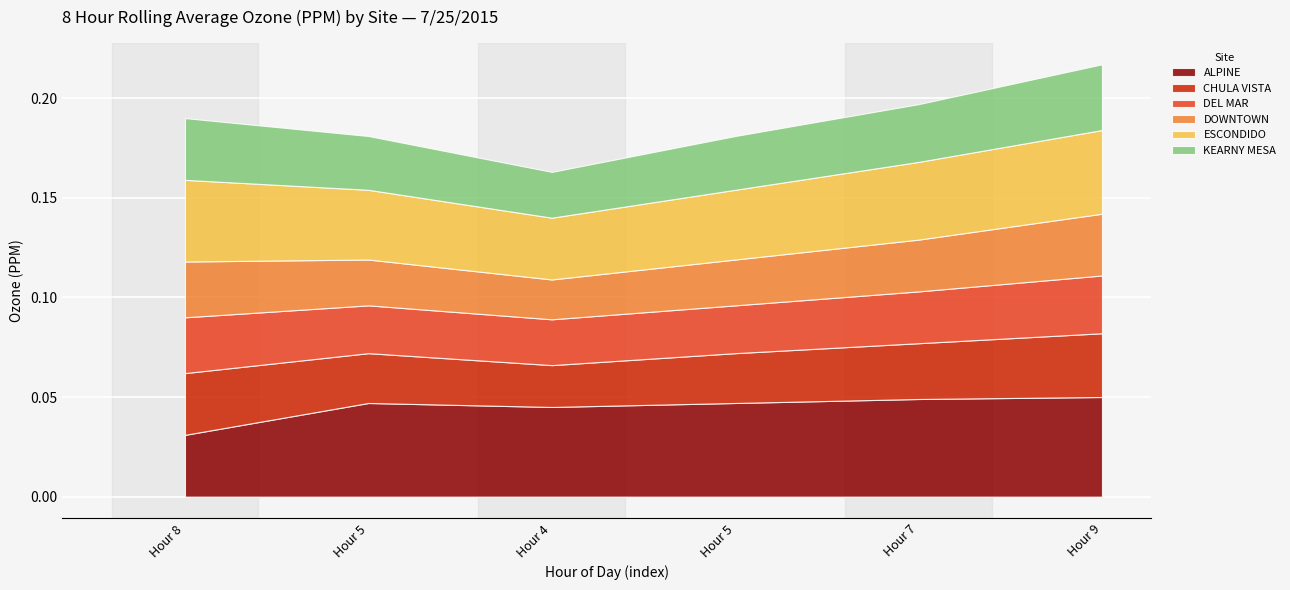

What are all the series names shown in the legend?

ALPINE, CHULA VISTA, DEL MAR, DOWNTOWN, ESCONDIDO, KEARNY MESA